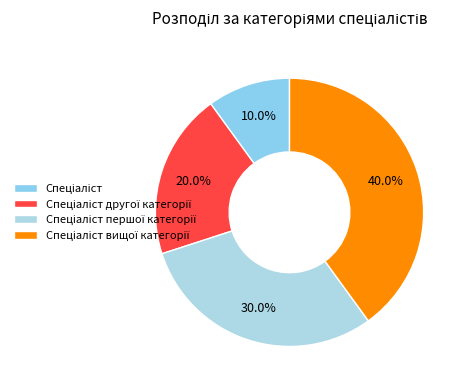

The Спеціаліст вищої категорії slice represents 55% of the pie. True or false?

False